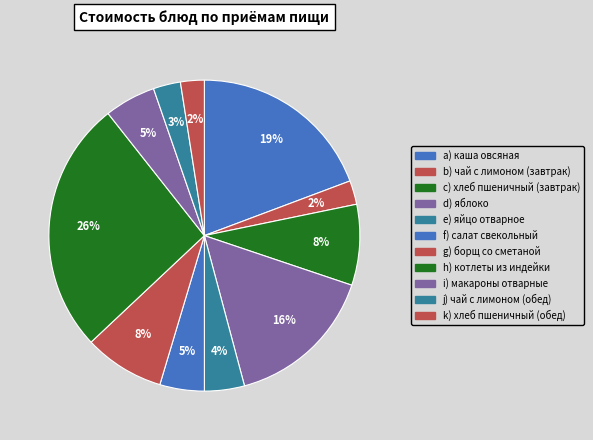

How many slices are in this pie chart?

11